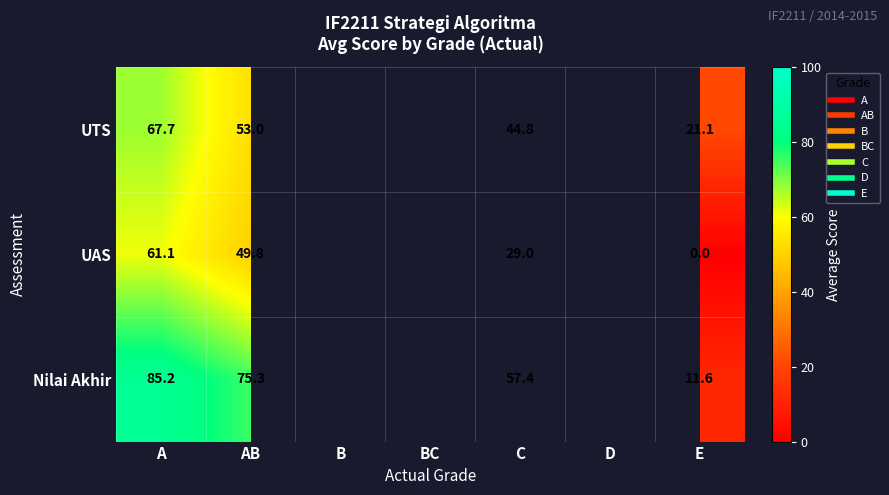

How many data points in Nilai Akhir are less than 57?

1